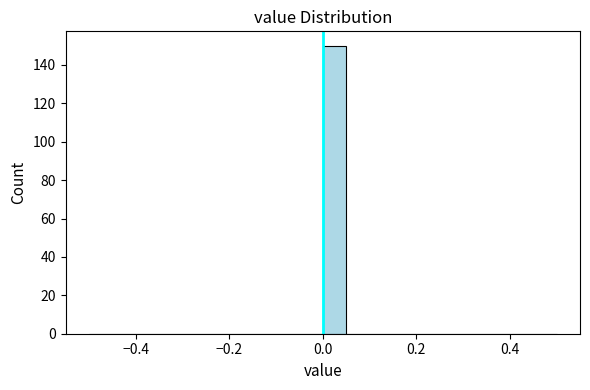

Read against the x-axis, roughly where is the centre of the tallest bar?

0.02